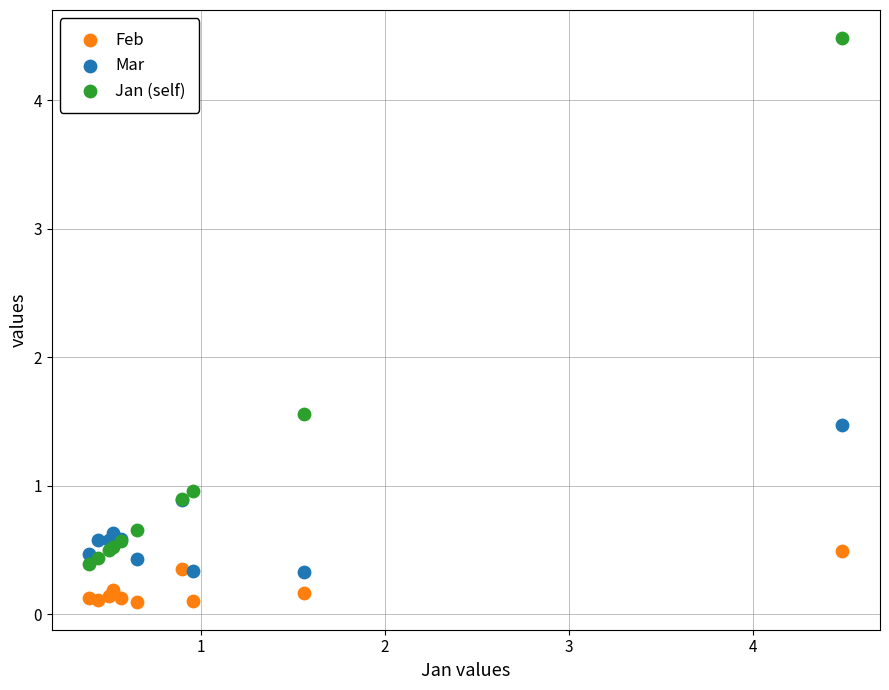

Which series has the largest Y range (max minus min)?

Jan (self)